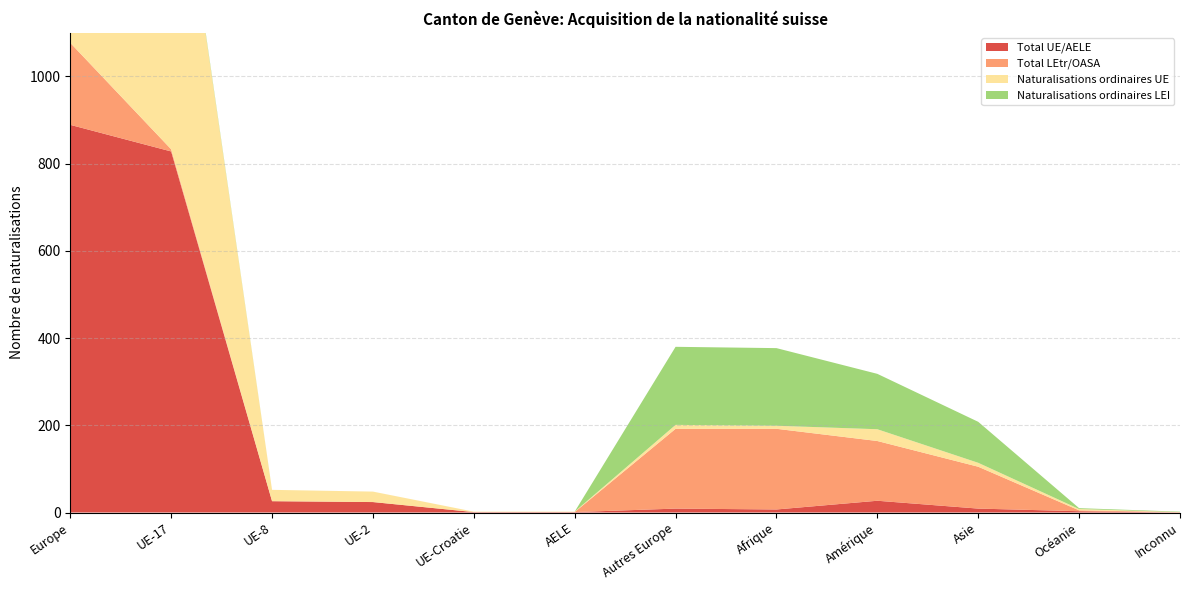

Reading left to right, list all the values displayed in this chart.

Total UE/AELE: 889	828	26	24	1	1	9	7	27	9	3	0
Total LEtr/OASA: 188	5	0	0	0	0	183	185	137	96	2	1
Naturalisations ordinaires UE: 869	808	26	24	1	1	9	7	27	9	3	0
Naturalisations ordinaires LEI: 184	5	0	0	0	0	179	178	127	94	2	1